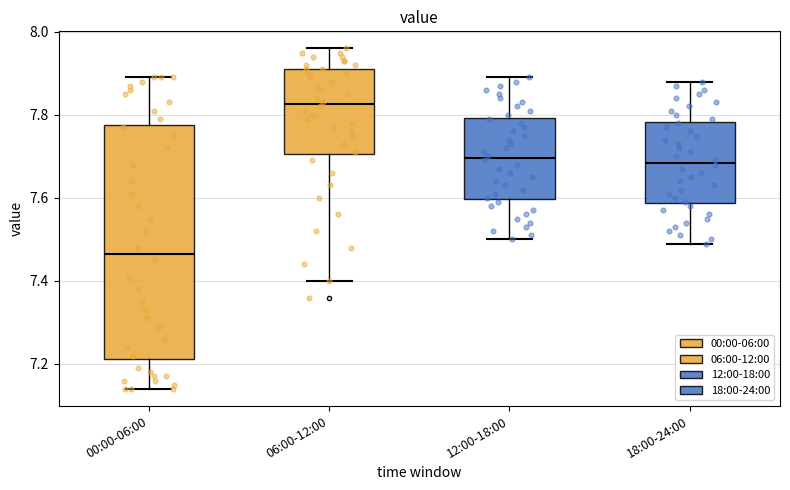

Where does the upper whisker of the box for 00:00-06:00 end on the y-axis? The values are not printed on the chart, so give them approximately, as read against the axis.

7.90